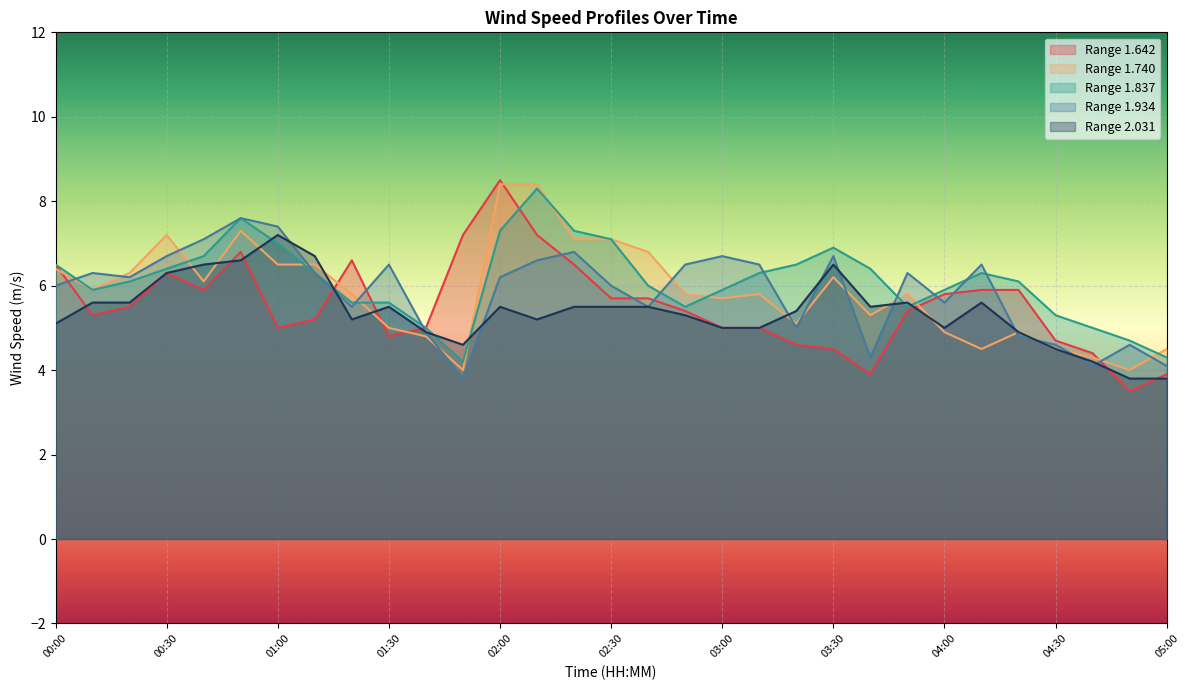

At which category does 1.642 reach its first local valley?

00:10